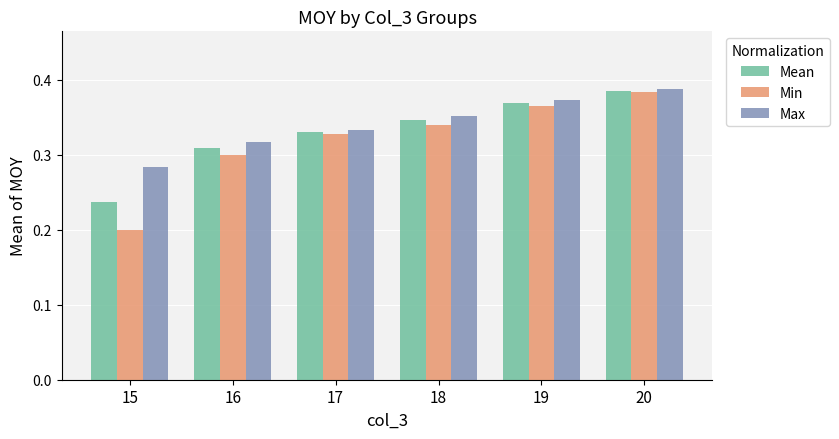

True or false: Max has a value of 0.3 at 17.

True